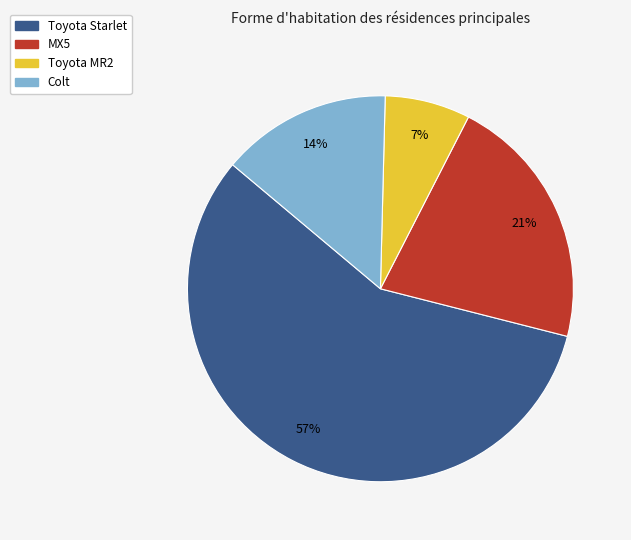

To the nearest percent, what is the average slice percentage?

25%